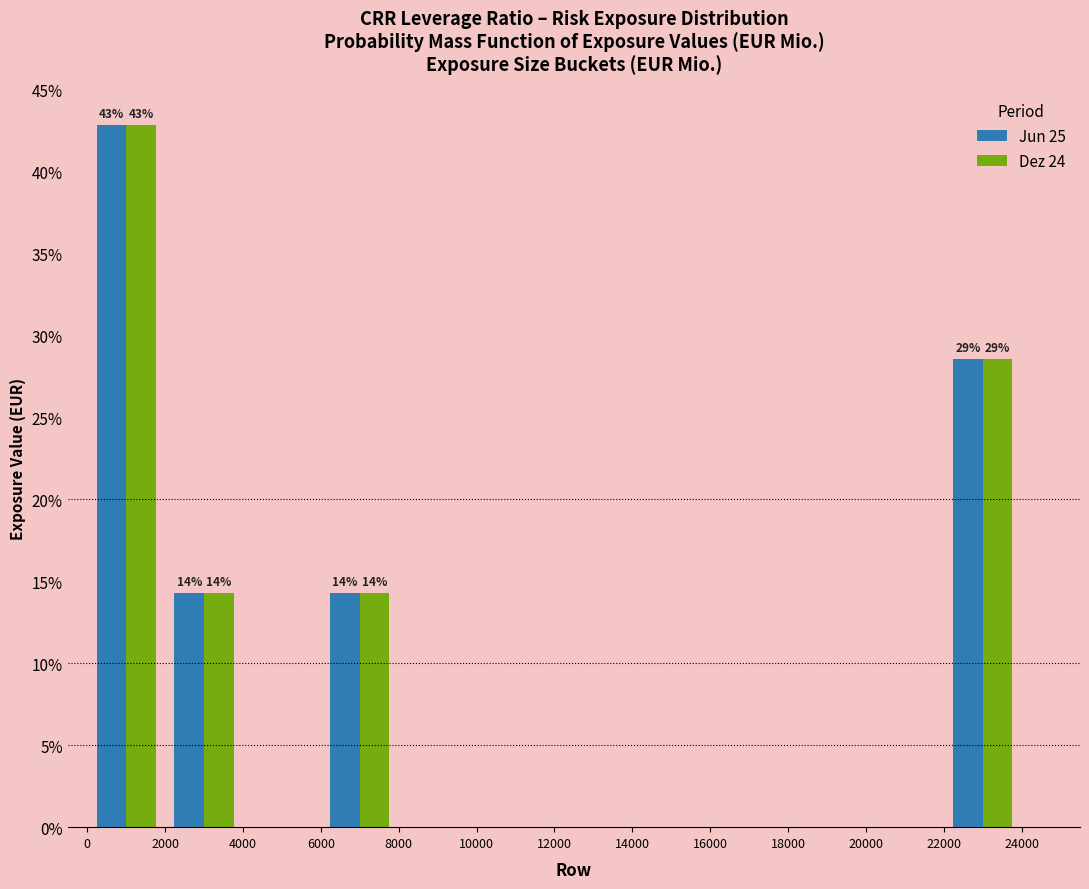

In the Jun 25 series, which range on the x-axis has the tallest bar?

0 to 2000